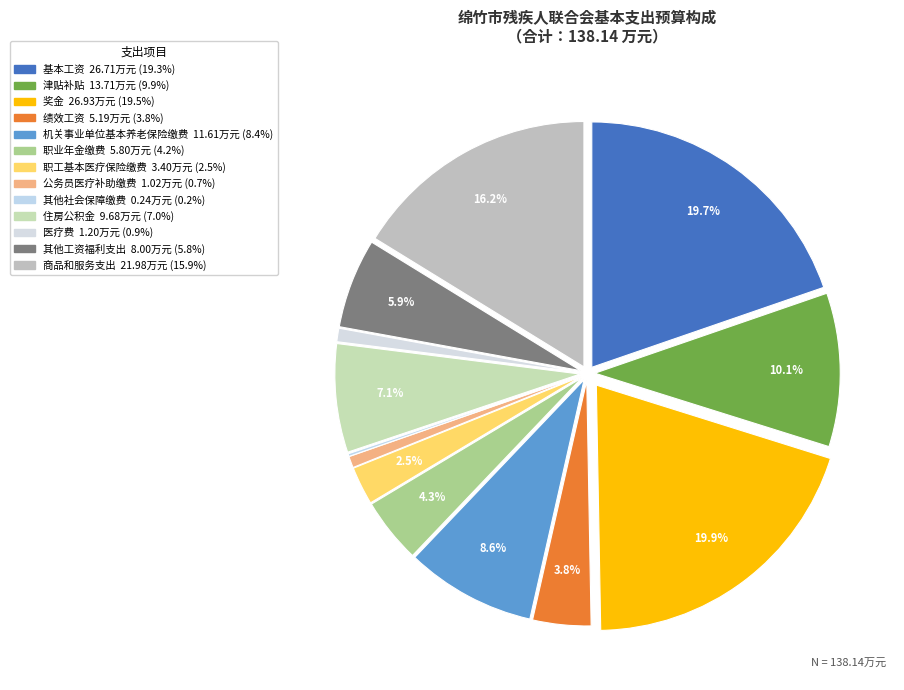

Which category has the smallest portion of the pie?

其他社会保障缴费